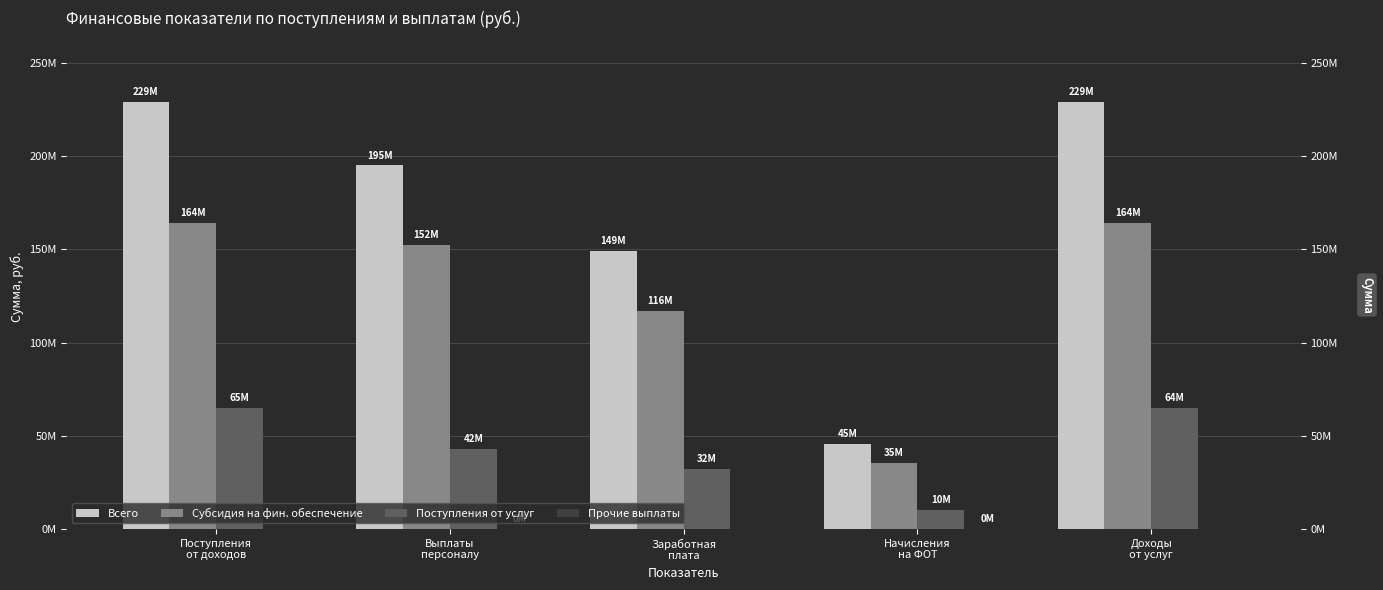

True or false: Прочие выплаты has a value of 16396 at Доходы
от услуг.

False